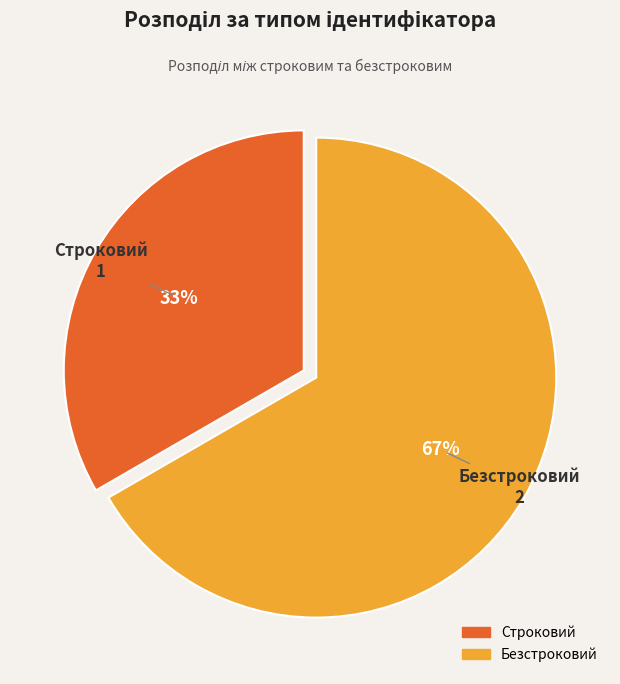

To the nearest percent, what portion does Строковий represent?

33%